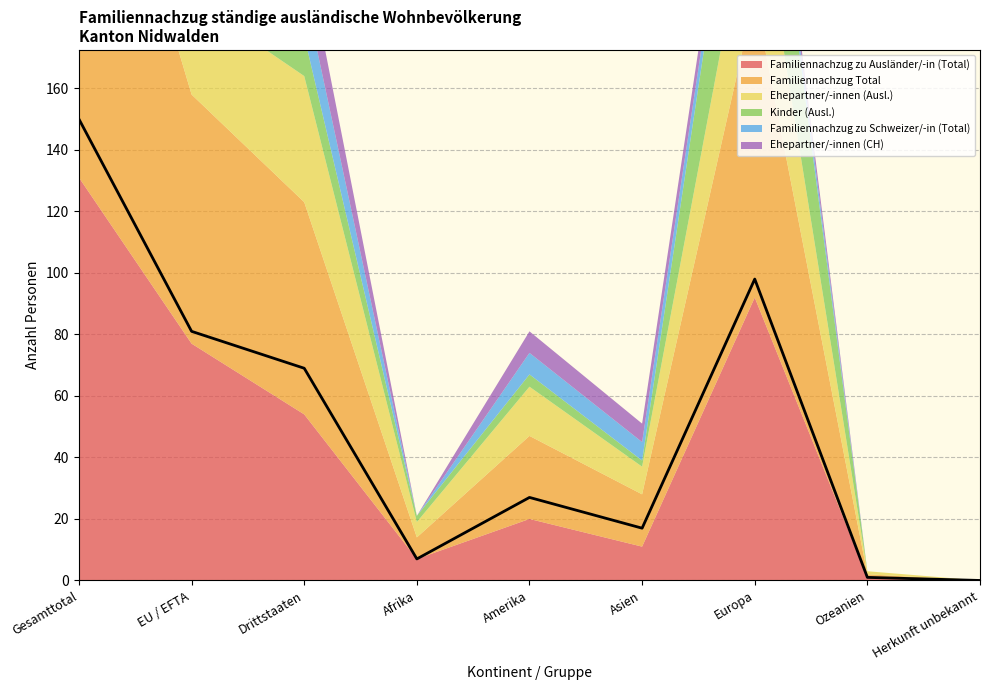

How many distinct data groups are displayed?

6